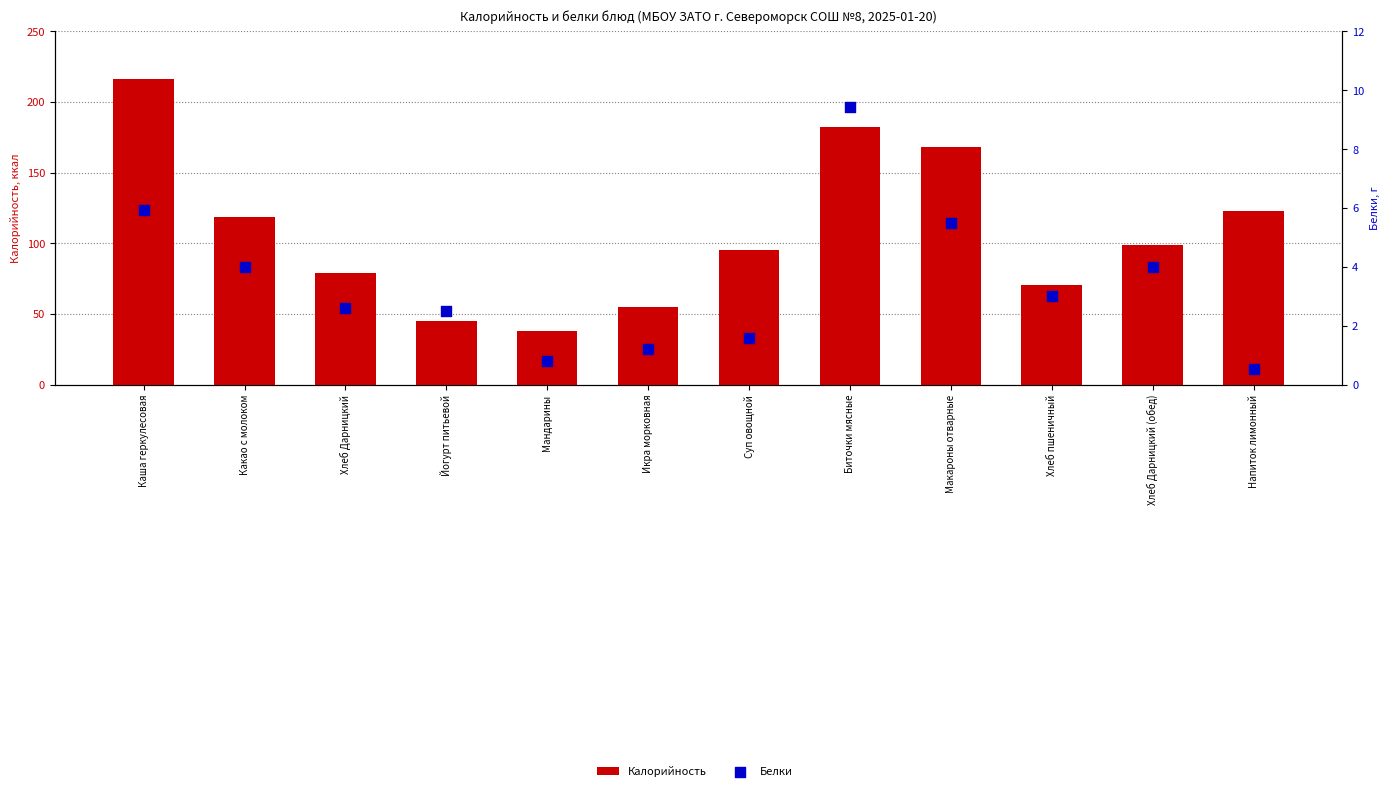

Which series reaches the minimum Y coordinate?

Белки